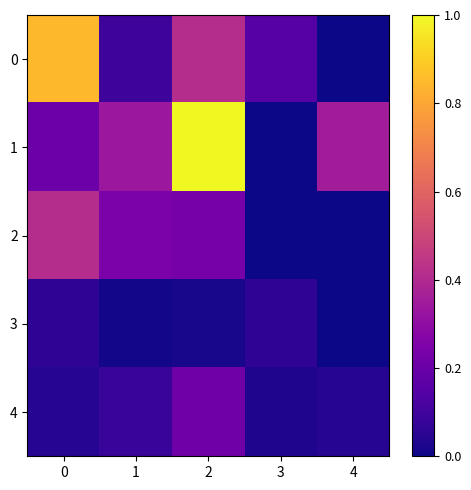

Which series changed the most between 0 and 2?

1